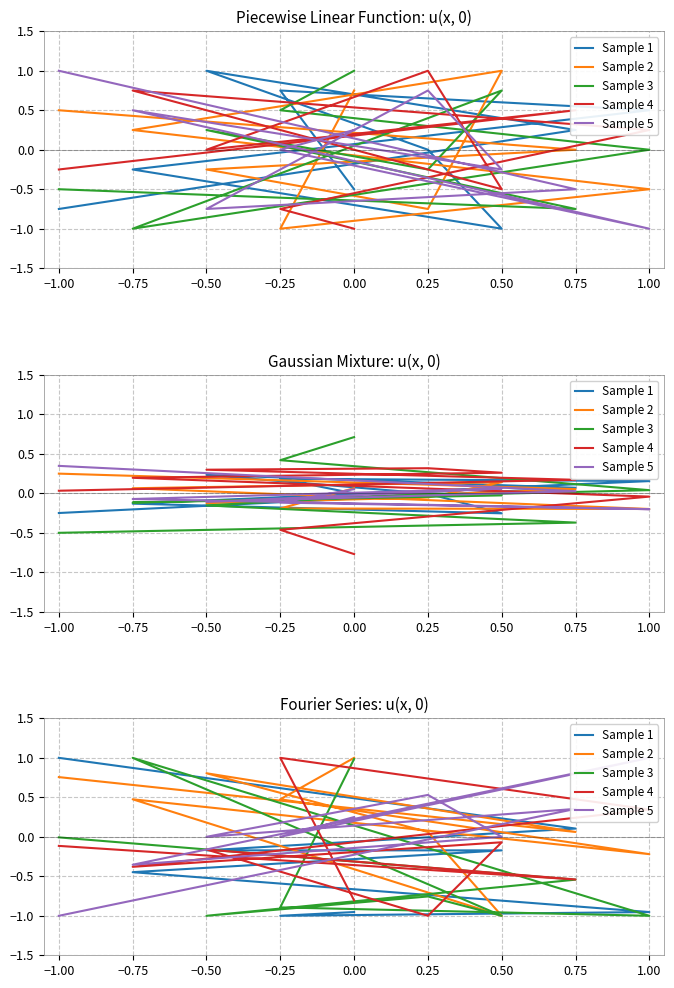

Does the chart display data point markers on the line(s)?

No